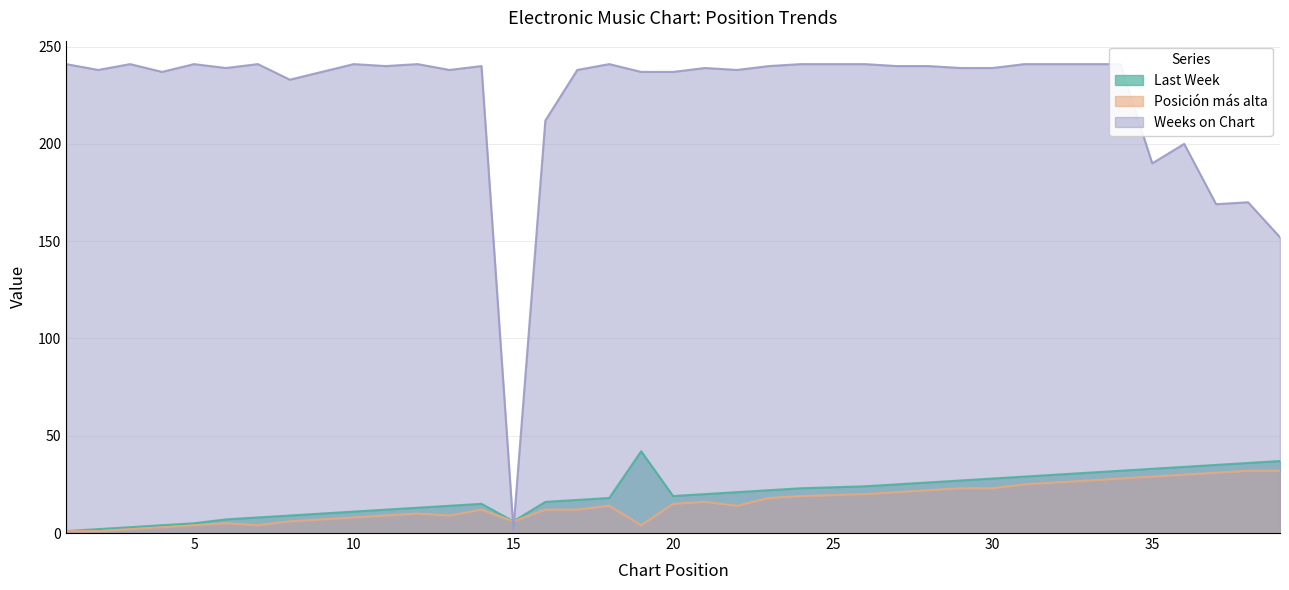

True or false: Weeks on Chart and Posición más alta cross at least once.

True